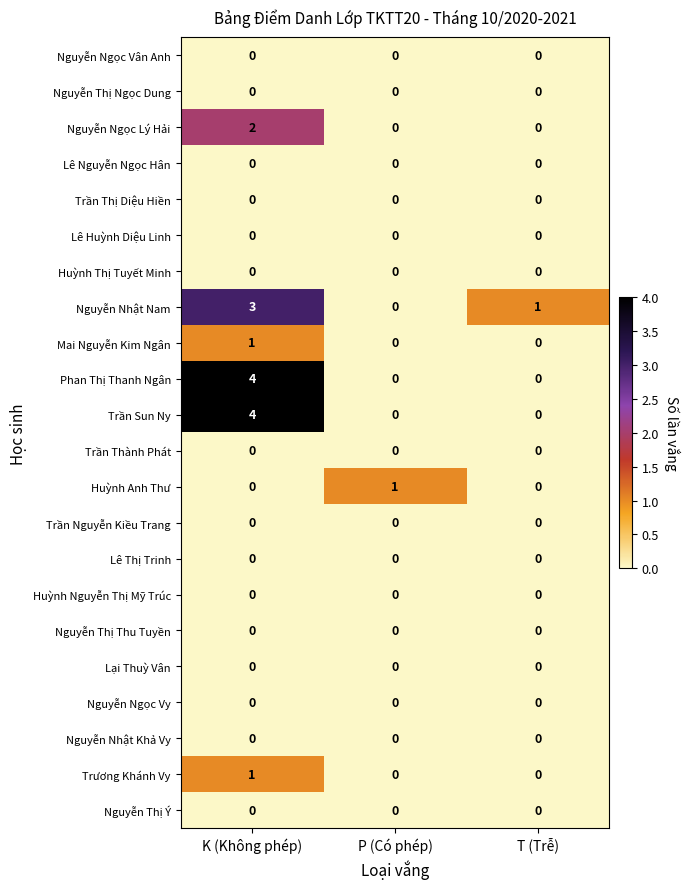

True or false: Nguyễn Nhật Nam has a value of 0 at P (Có phép).

True